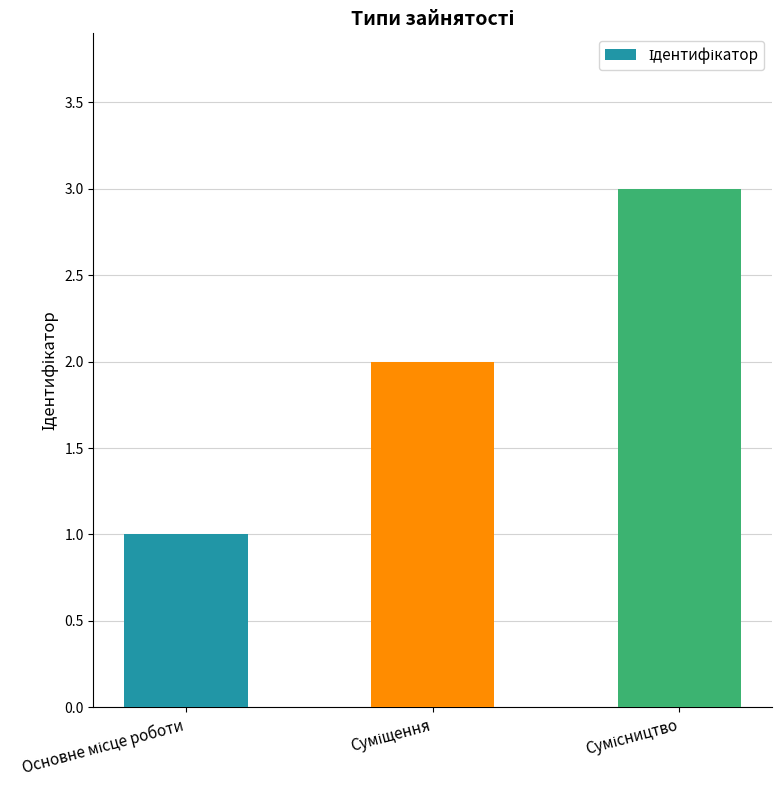

What is the maximum value shown in the chart?

3